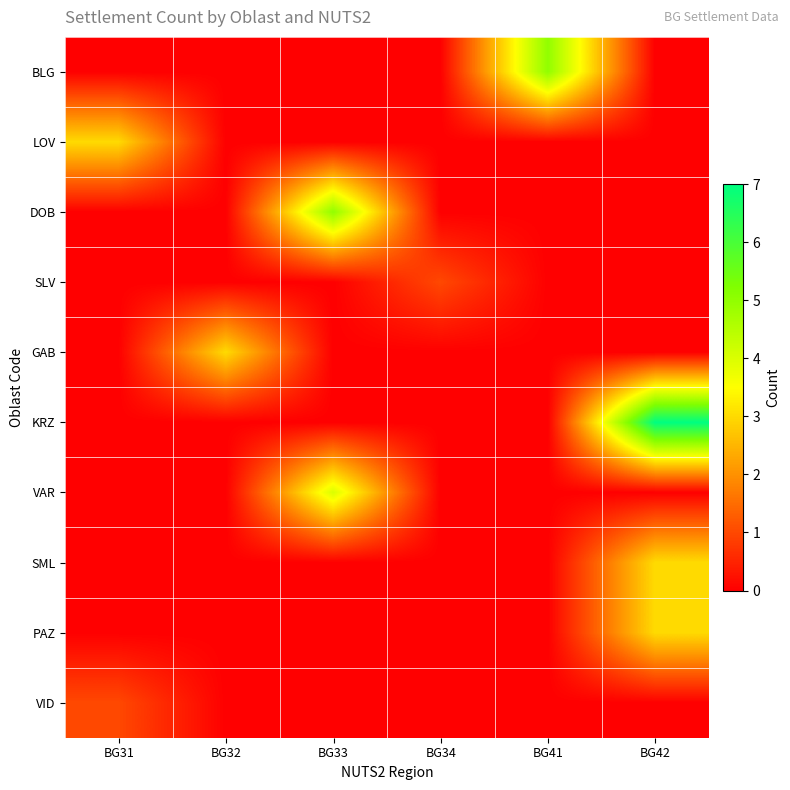

Reading right to left, what are all the values shown in this chart?

BLG: BG42=0	BG41=5	BG34=0	BG33=0	BG32=0	BG31=0
LOV: BG42=0	BG41=0	BG34=0	BG33=0	BG32=0	BG31=3
DOB: BG42=0	BG41=0	BG34=0	BG33=5	BG32=0	BG31=0
SLV: BG42=0	BG41=0	BG34=1	BG33=0	BG32=0	BG31=0
GAB: BG42=0	BG41=0	BG34=0	BG33=0	BG32=3	BG31=0
KRZ: BG42=7	BG41=0	BG34=0	BG33=0	BG32=0	BG31=0
VAR: BG42=0	BG41=0	BG34=0	BG33=4	BG32=0	BG31=0
SML: BG42=3	BG41=0	BG34=0	BG33=0	BG32=0	BG31=0
PAZ: BG42=3	BG41=0	BG34=0	BG33=0	BG32=0	BG31=0
VID: BG42=0	BG41=0	BG34=0	BG33=0	BG32=0	BG31=1